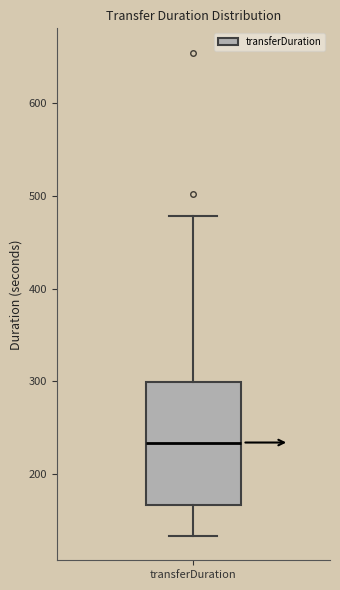

Where does the upper whisker of the box for transferDuration end on the y-axis? The values are not printed on the chart, so give them approximately, as read against the axis.

480